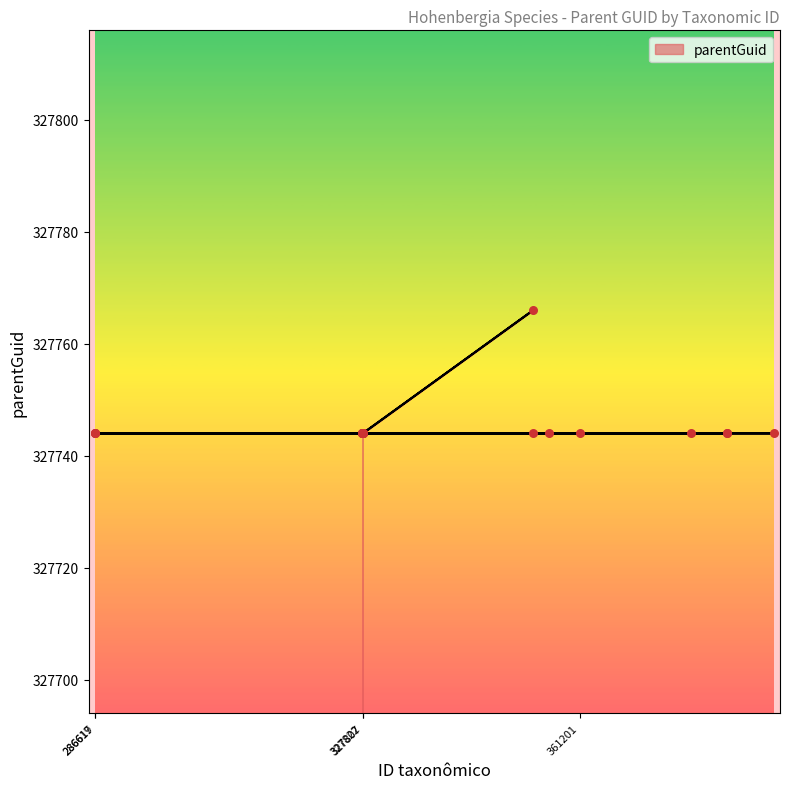

Between 327807 and 361201, which is larger?

327807